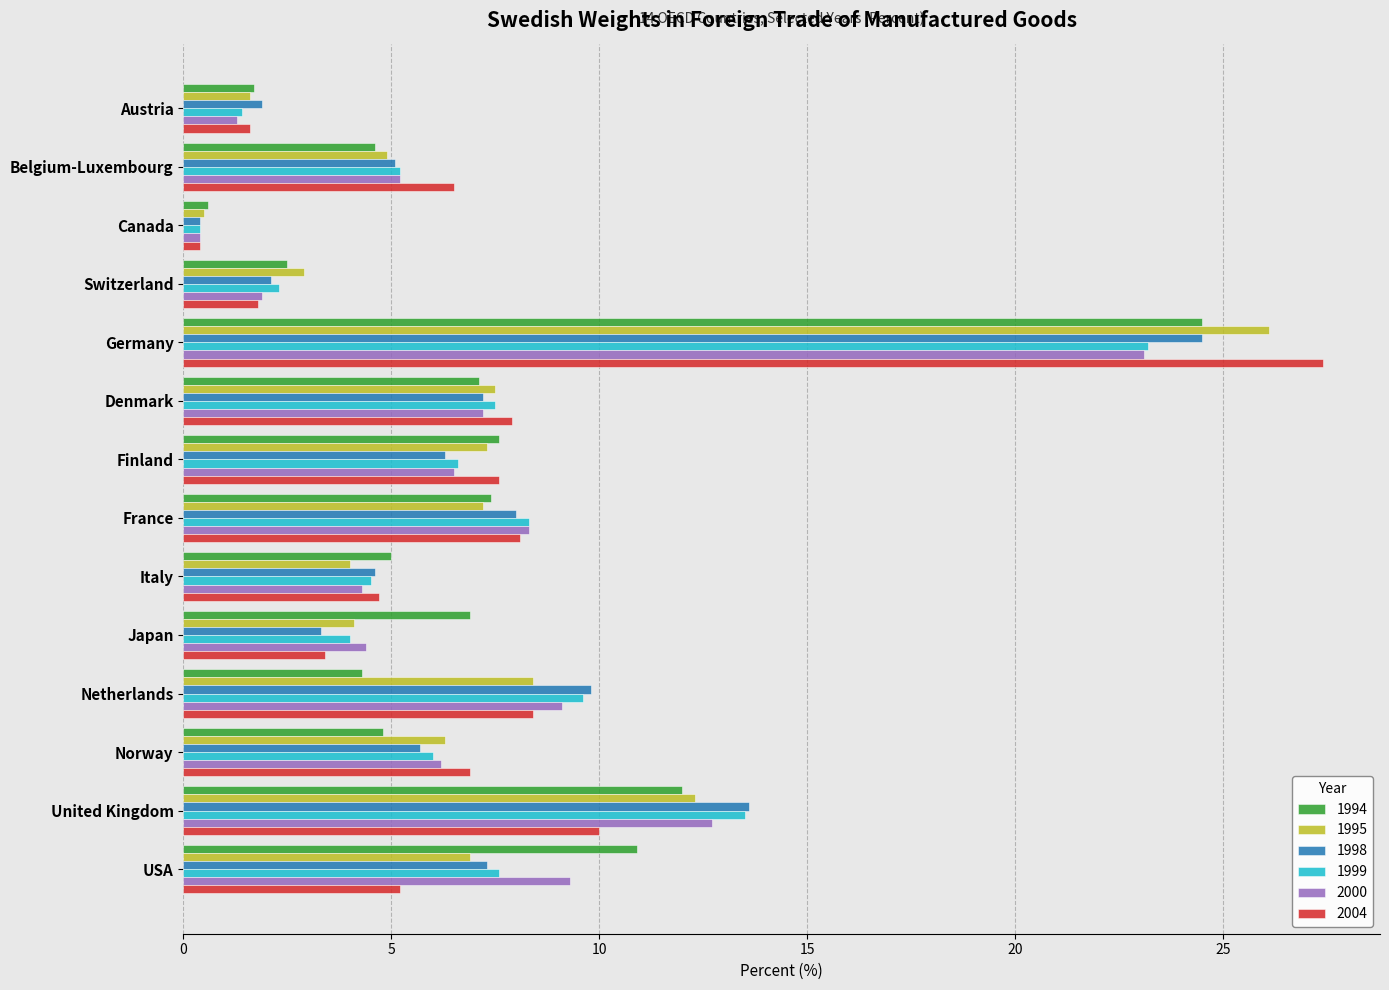

What is the difference between the highest and lowest values at Netherlands?

5.5